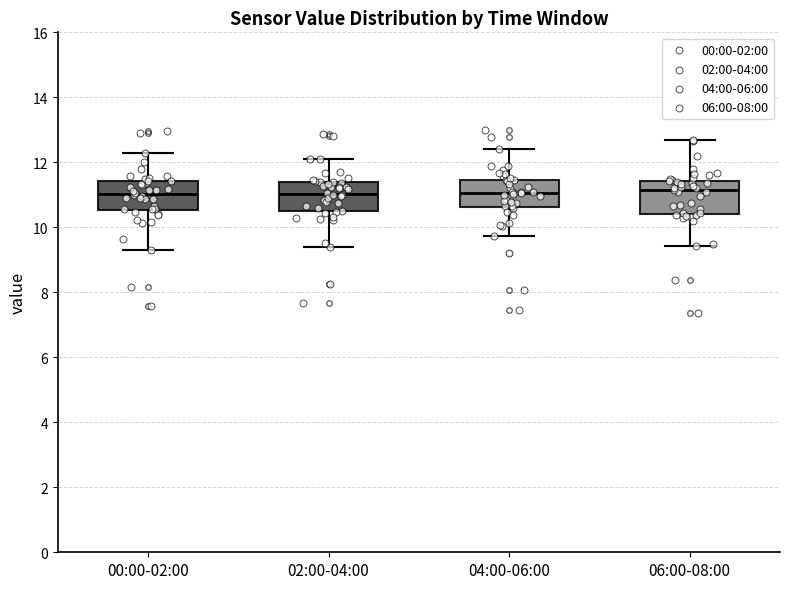

Where is the upper edge of the box for 00:00-02:00 on the y-axis? The values are not printed on the chart, so give them approximately, as read against the axis.

11.4